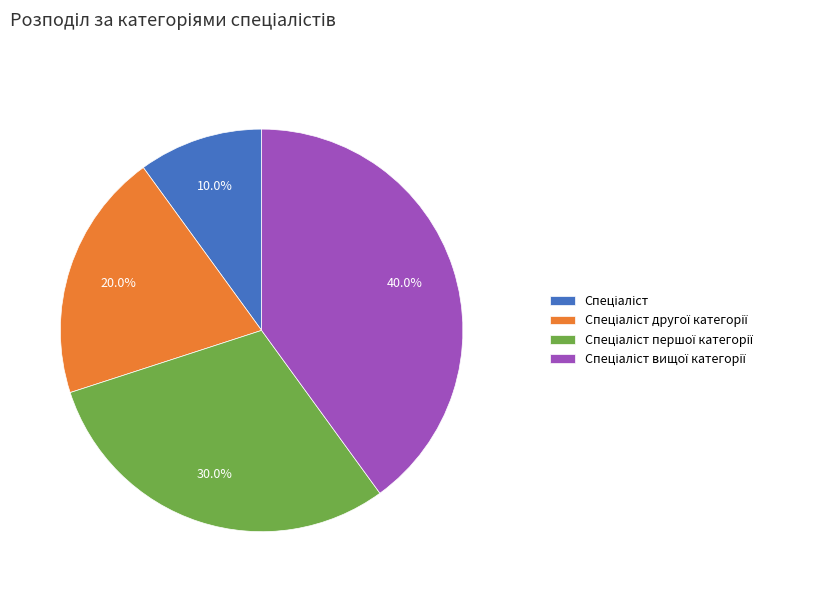

Does any single category account for the majority?

No